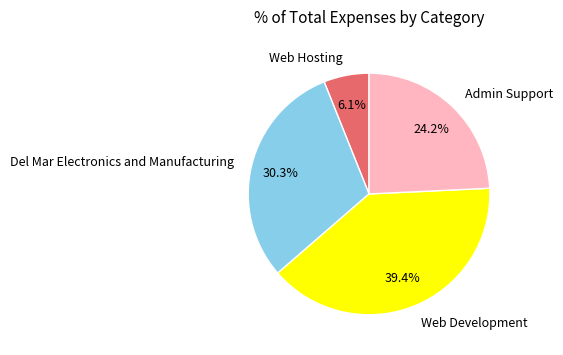

How many segments does this pie chart have?

4